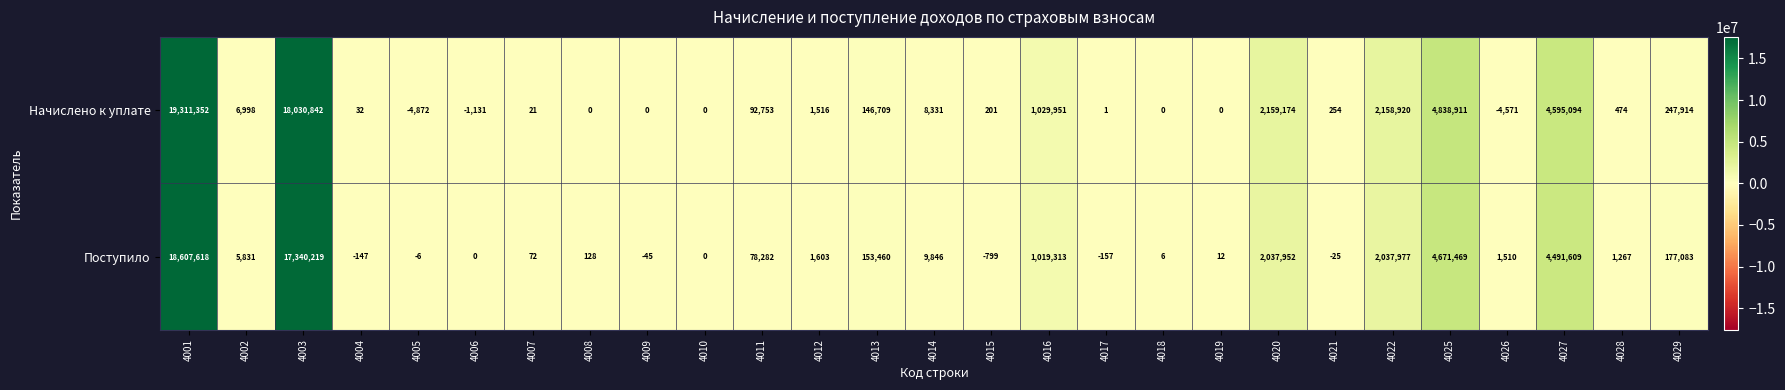

What is the approximate value of Поступило at 4016, to the nearest 100?

1019300